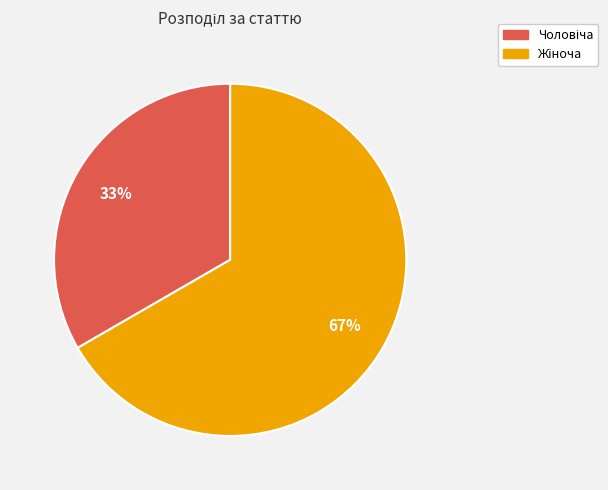

Is there any slice that represents more than half of the pie?

Yes